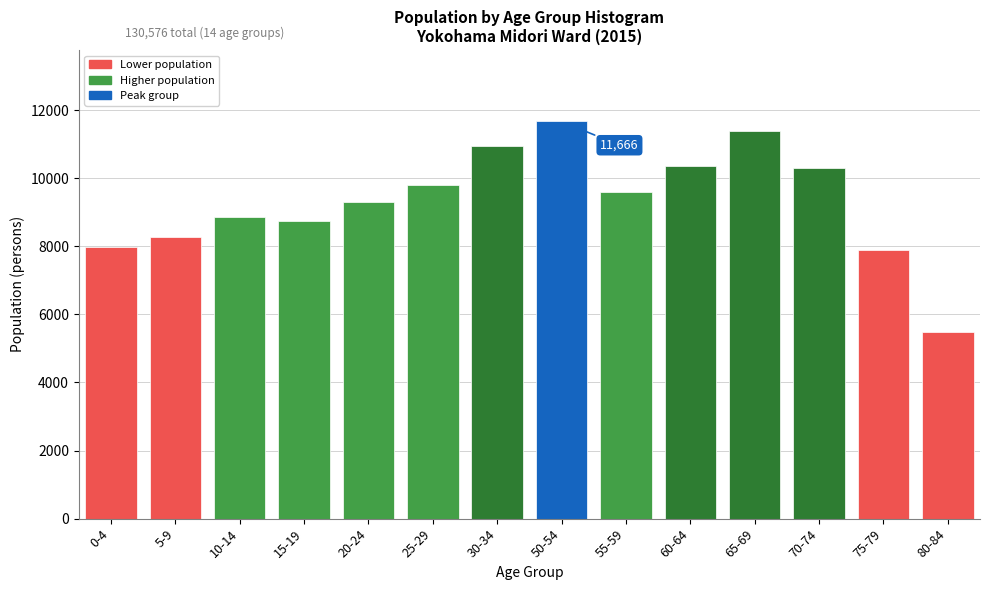

Read the value at 80-84, to the nearest 10.

5480